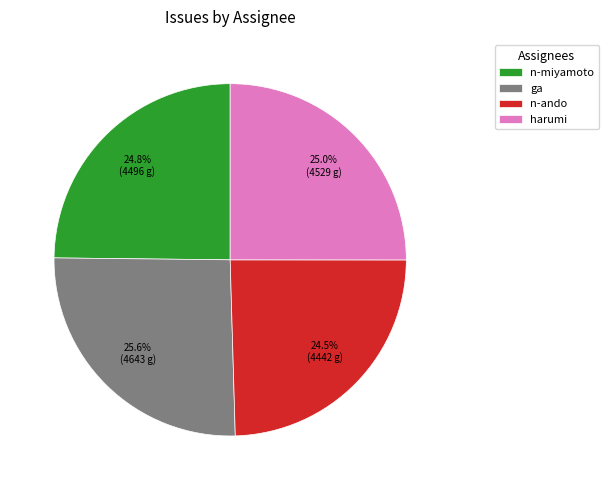

What is the largest slice in the pie chart?

ga